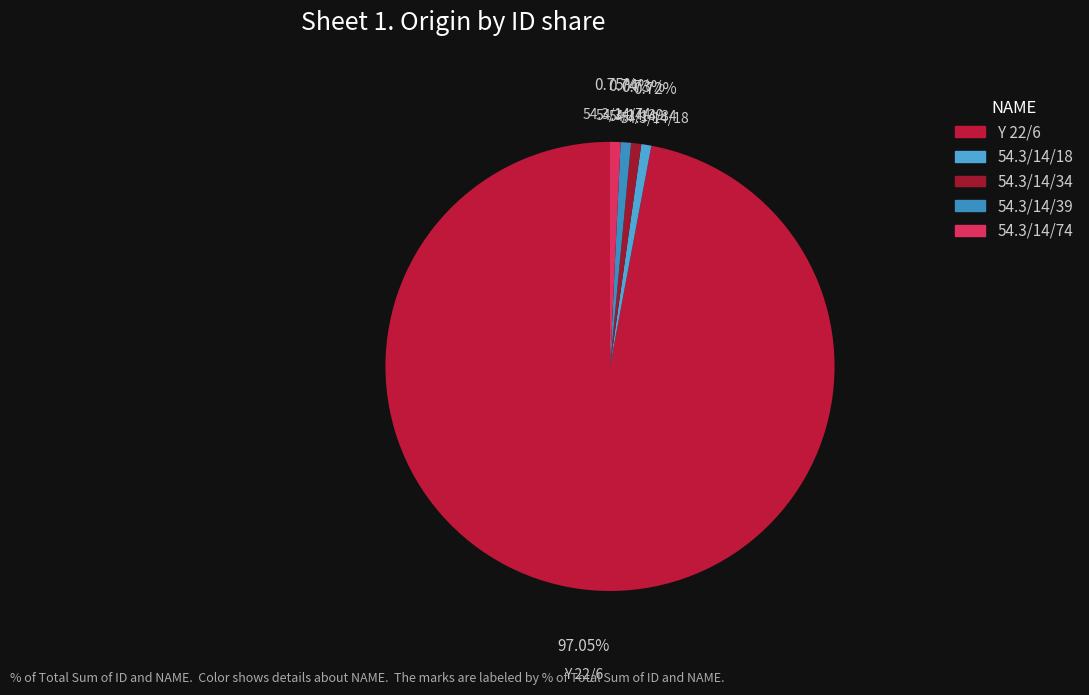

How much of the chart is everything except 54.3/14/34?

99.3%